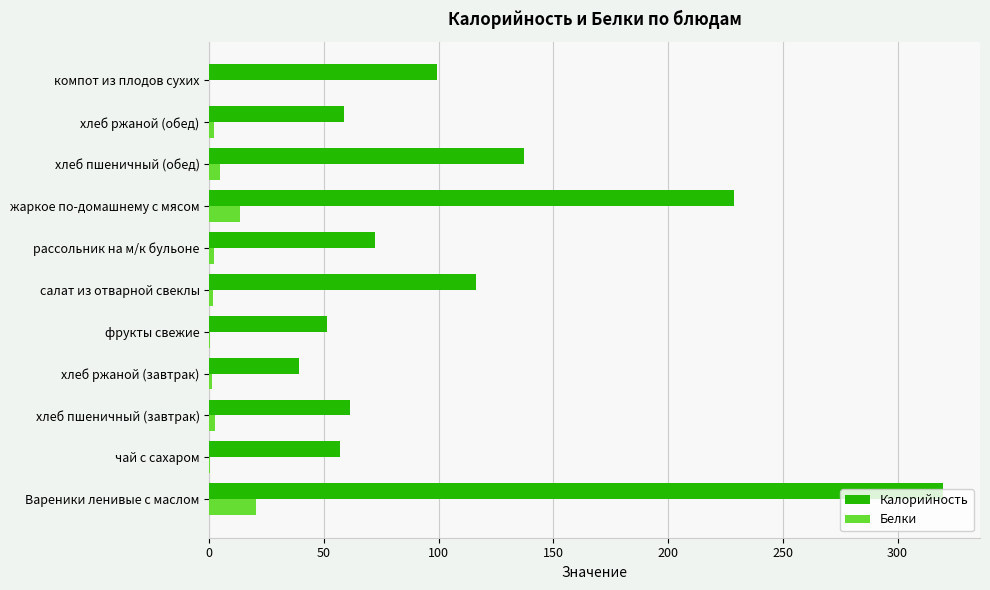

What is the sum of all Калорийность values?

1240.9